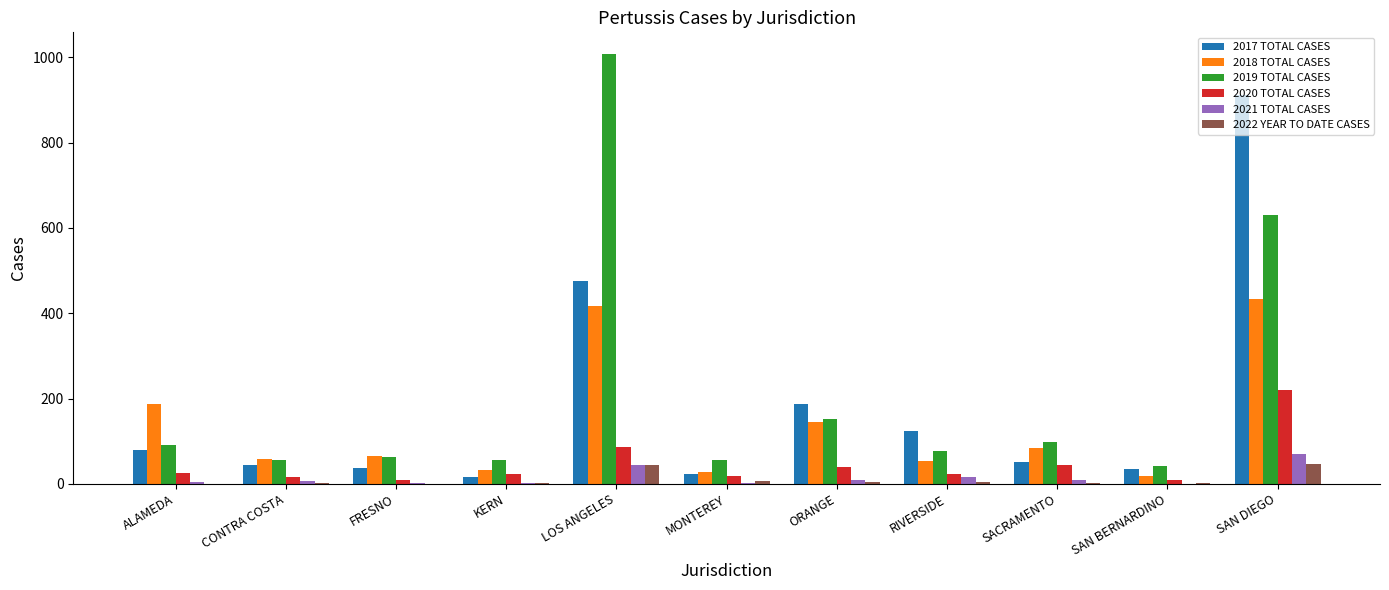

Is the value of 2018 TOTAL CASES at SAN DIEGO greater than the value of 2020 TOTAL CASES at SACRAMENTO?

Yes